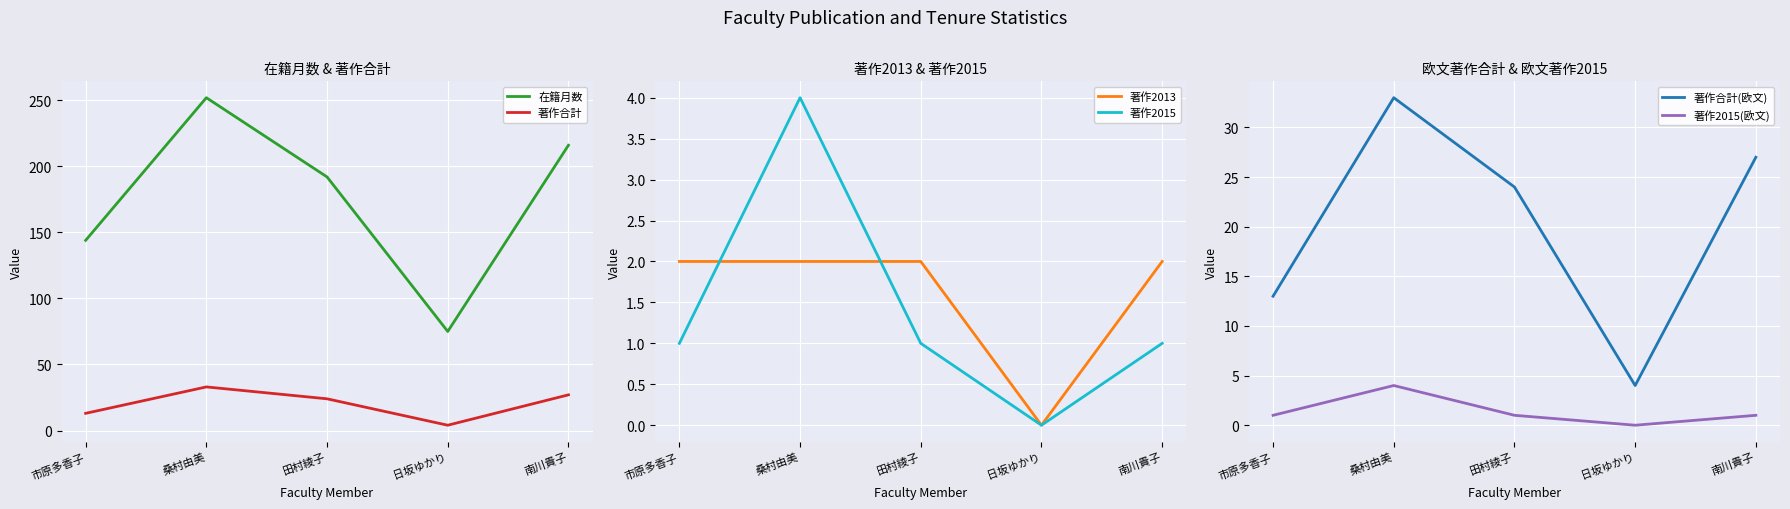

Which series has the largest total across all categories?

在籍月数